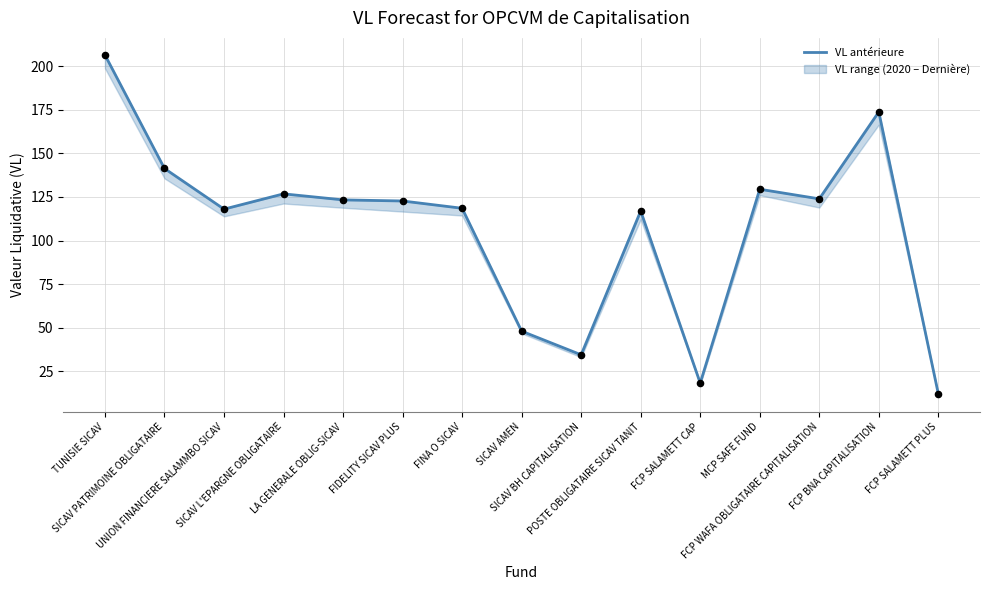

What is the change in value from SICAV PATRIMOINE OBLIGATAIRE to FIDELITY SICAV PLUS?

-18.6